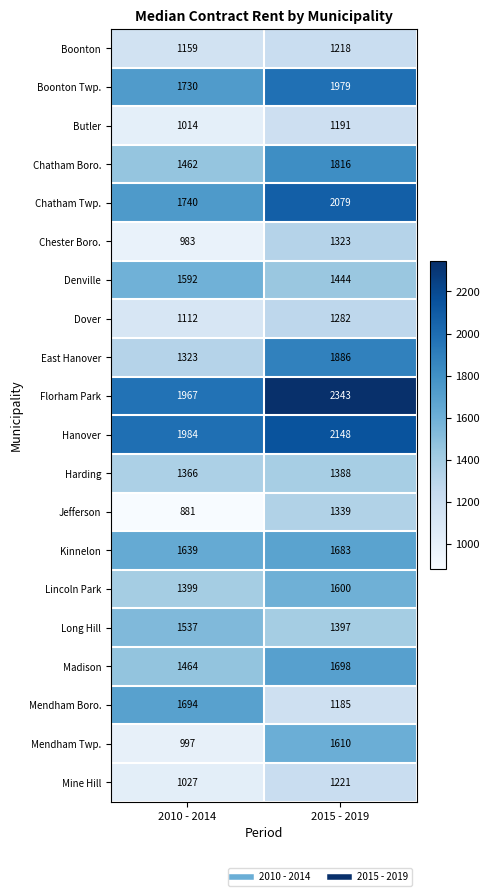

What is the approximate value of Long Hill at 2015 - 2019?

1397